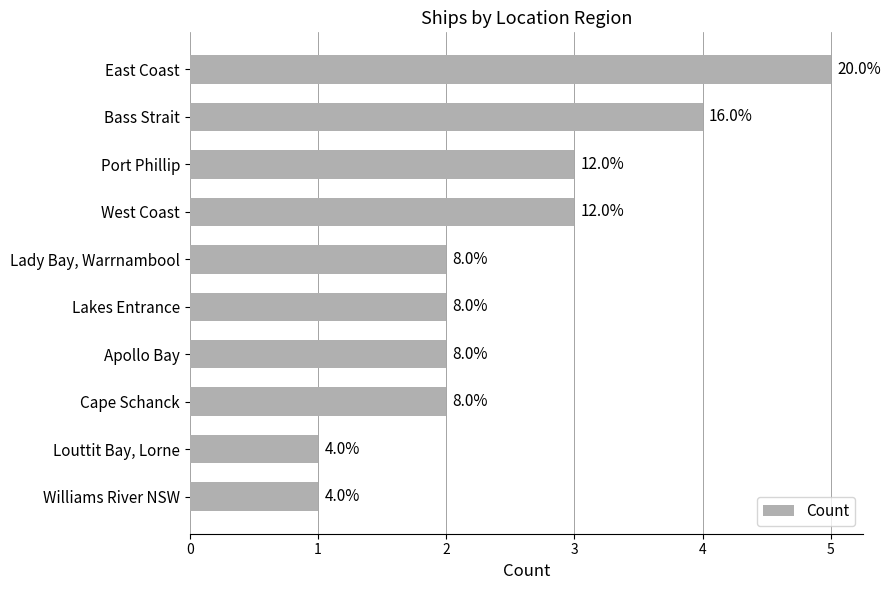

How many bars are there in total?

10